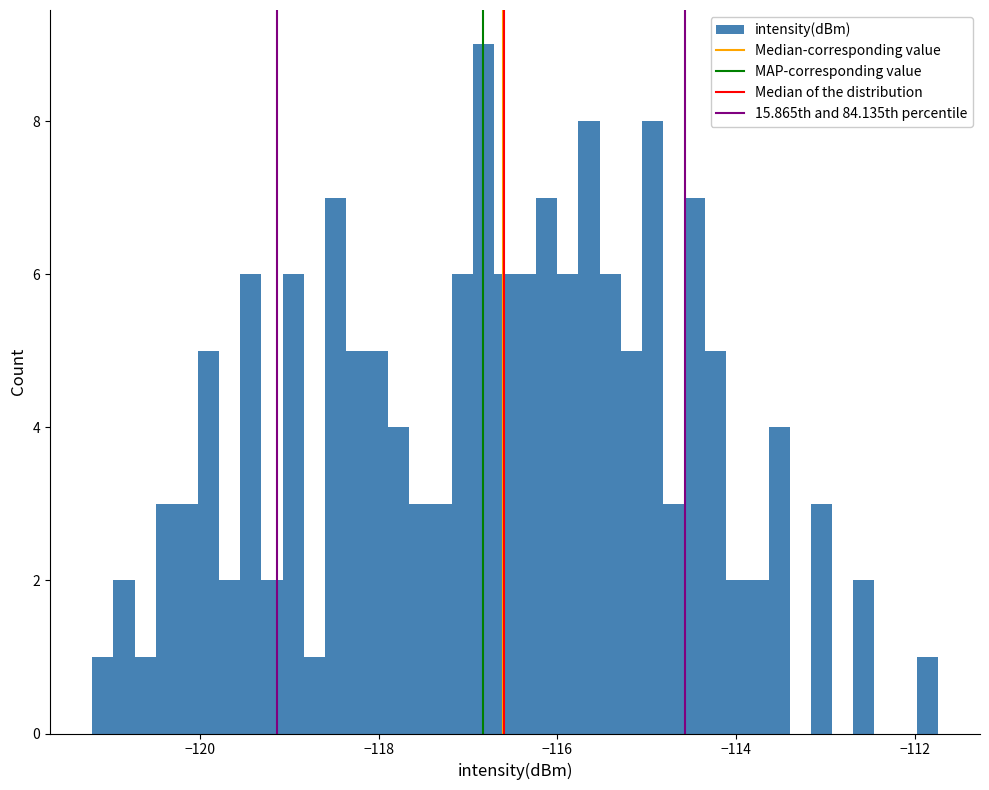

Read against the x-axis, roughly where is the centre of the tallest bar?

-116.8